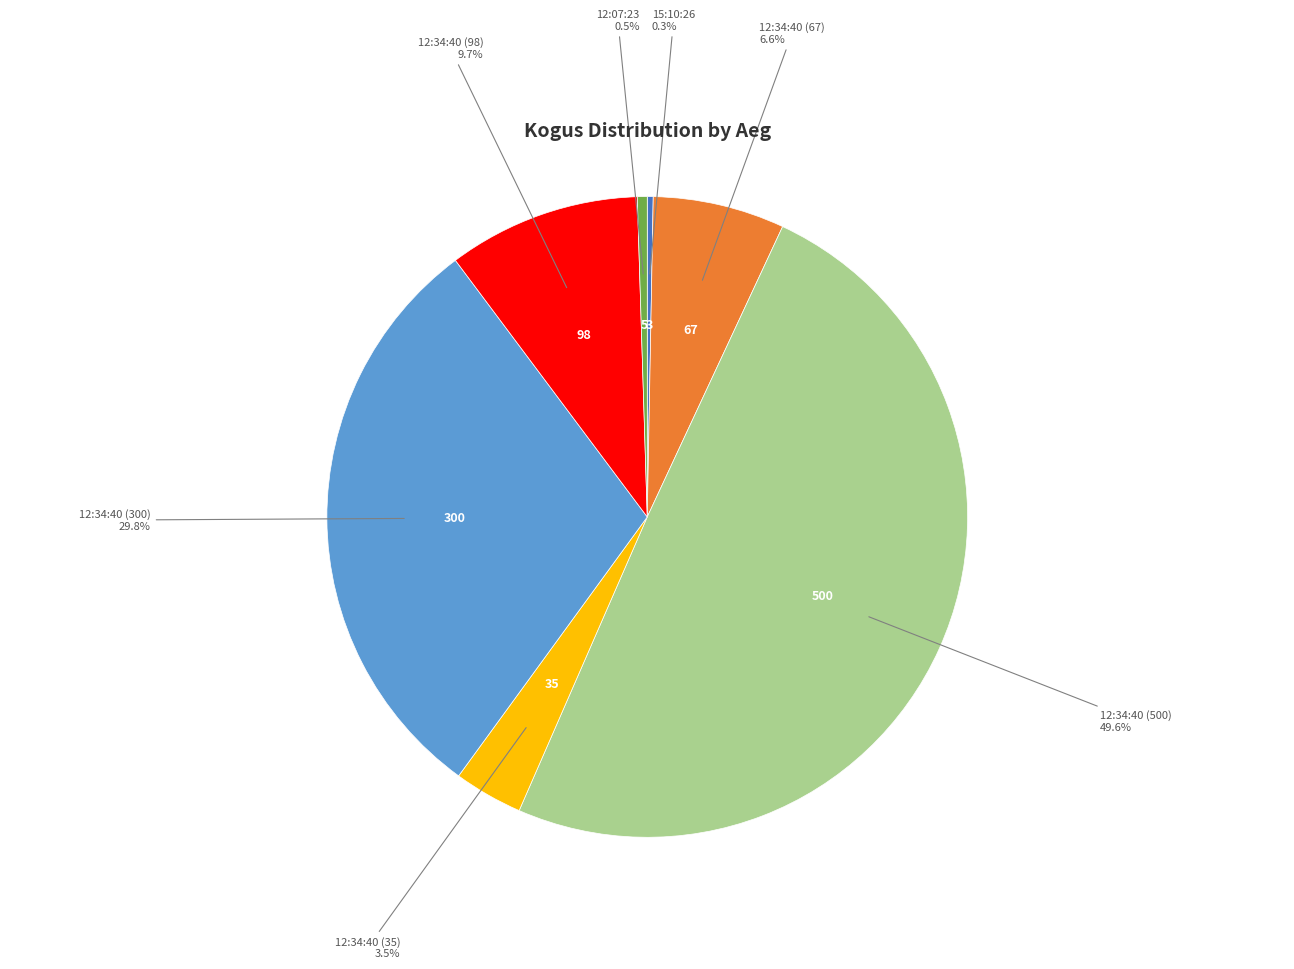

True or false: 12:34:40 (300) accounts for 44% of the total.

False